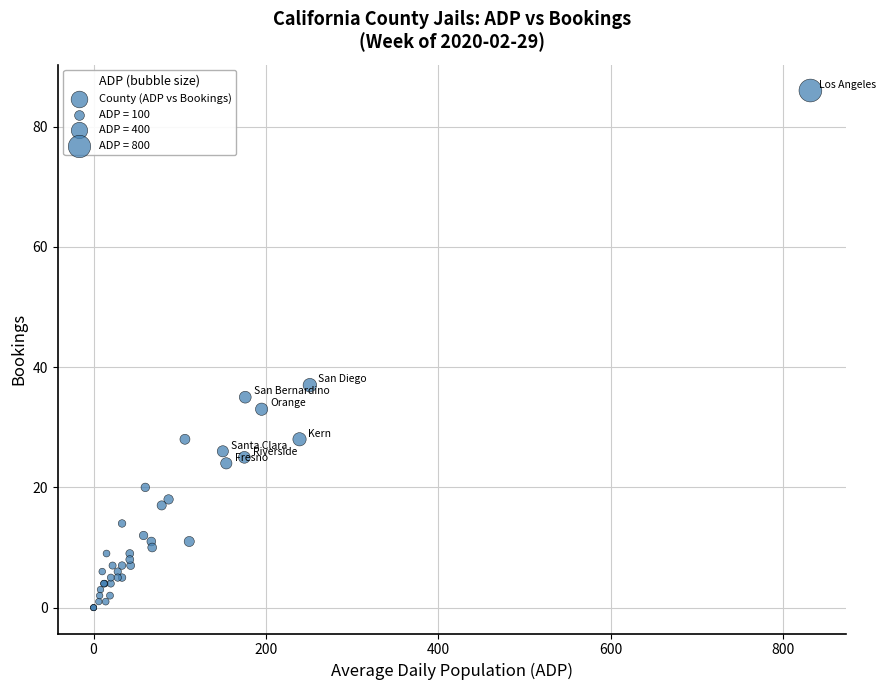

What Y value in the scatter plot is closest to 43?

37